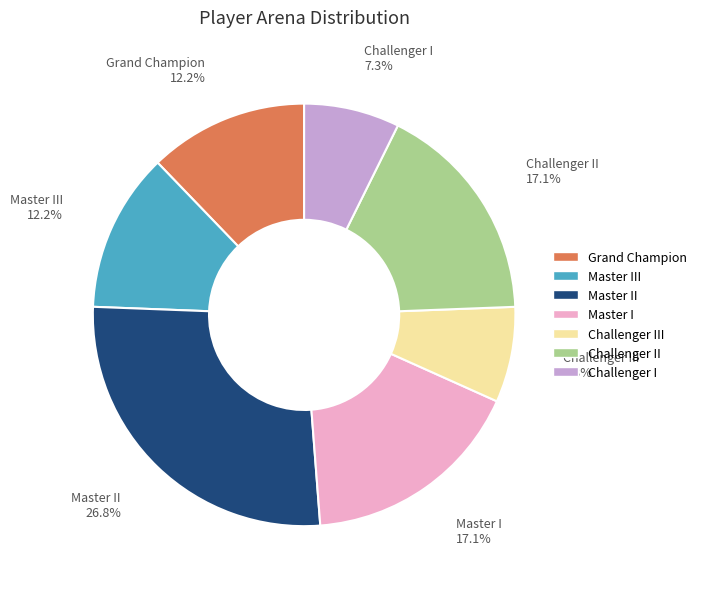

Is there a majority slice in this chart?

No